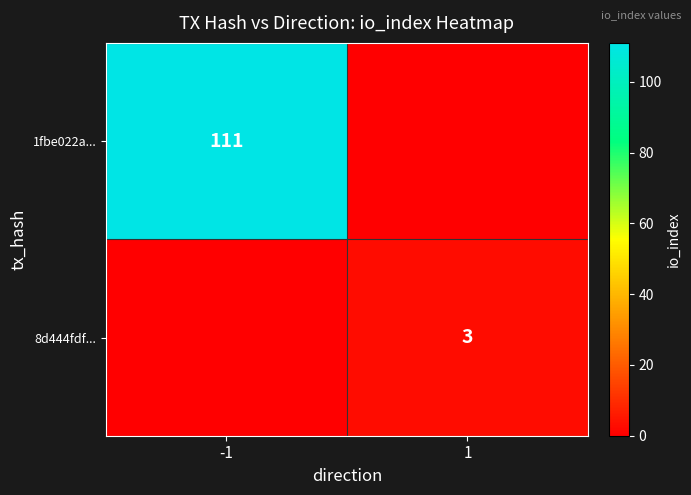

The 1fbe022a... series shows 111 at -1. True or false?

True